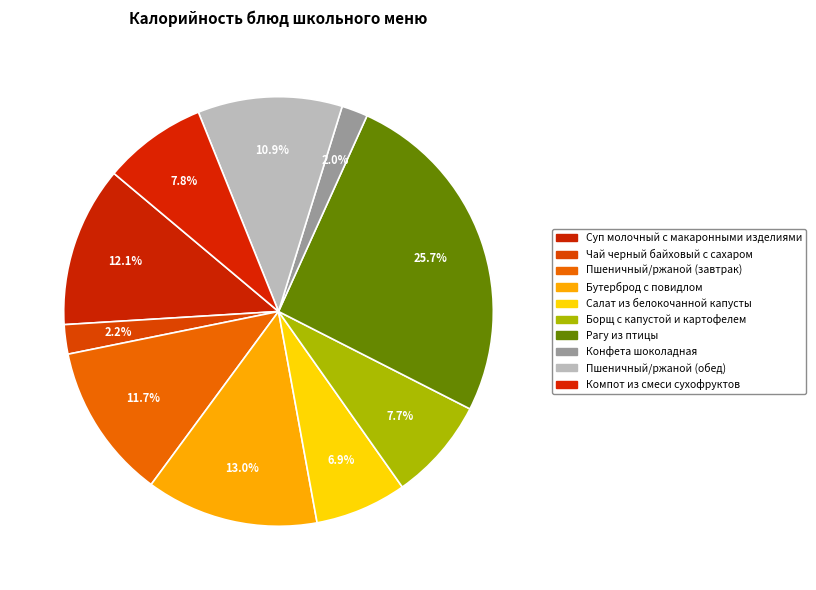

True or false: Бутерброд с повидлом accounts for 13% of the total.

True